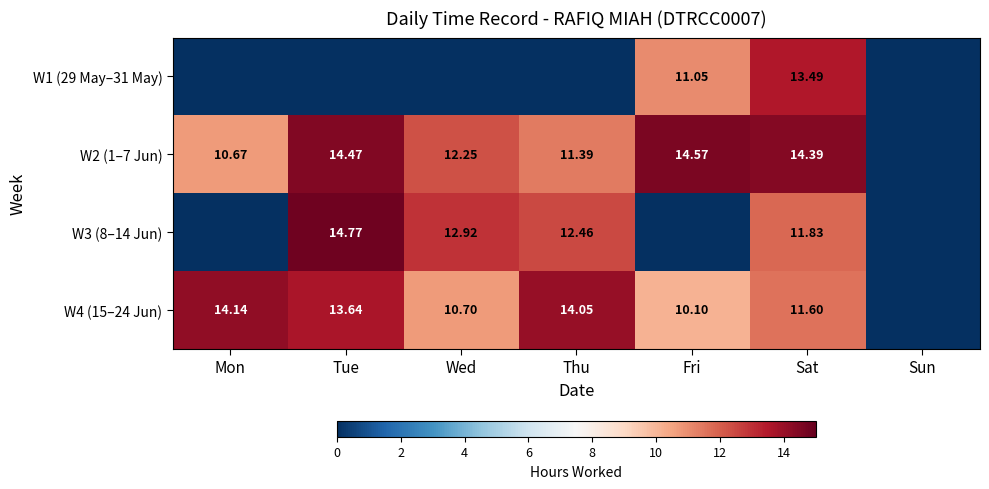

What is the sum of the W2 (1–7 Jun) values at Sat and Wed?

26.6